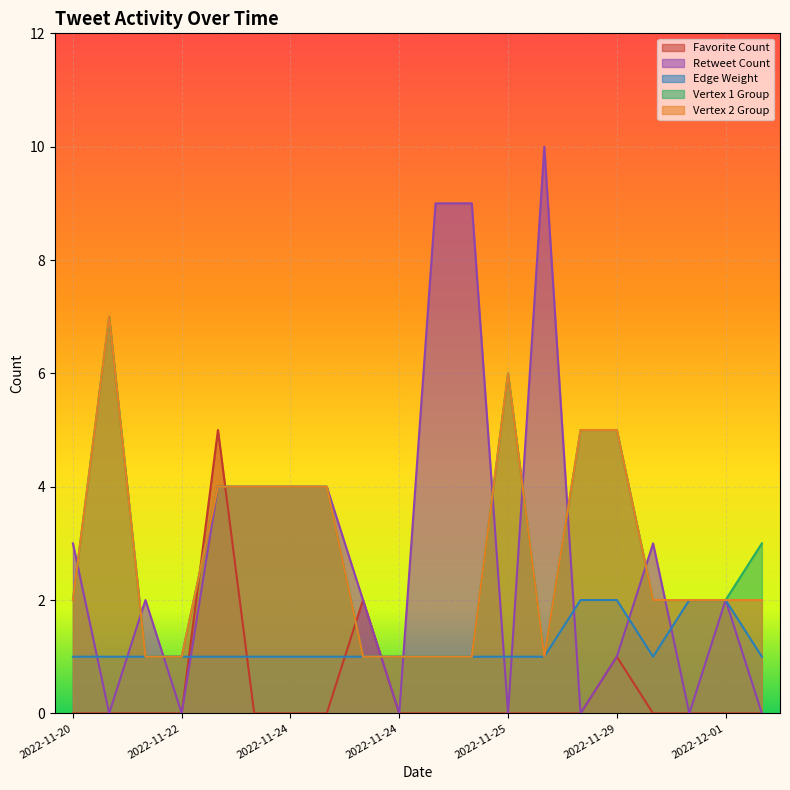

Where does the Retweet Count series first go above 2?

2022-11-20